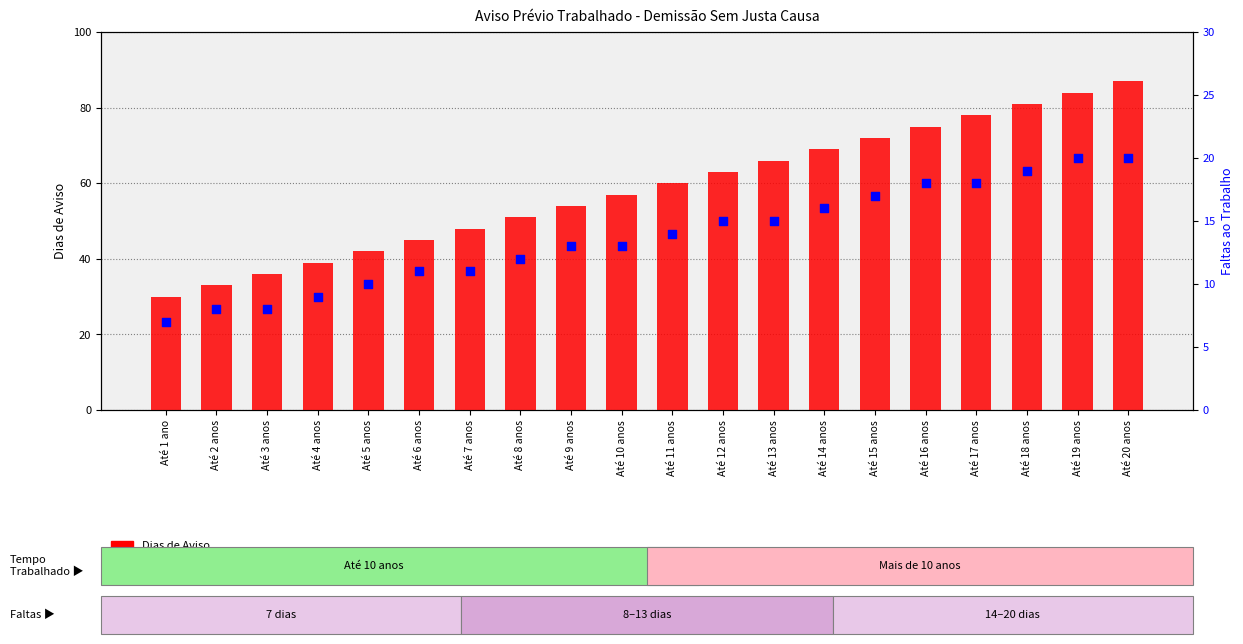

At which category is the sum across all series the highest?

Até 20 anos